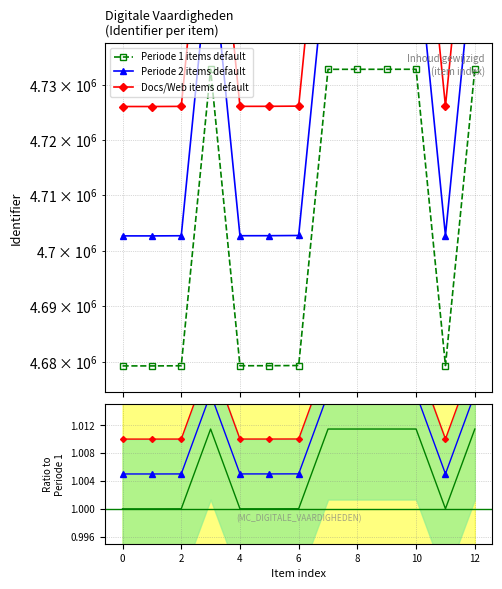

True or false: Periode 2 items default has a value of 0.4 at 9.

False